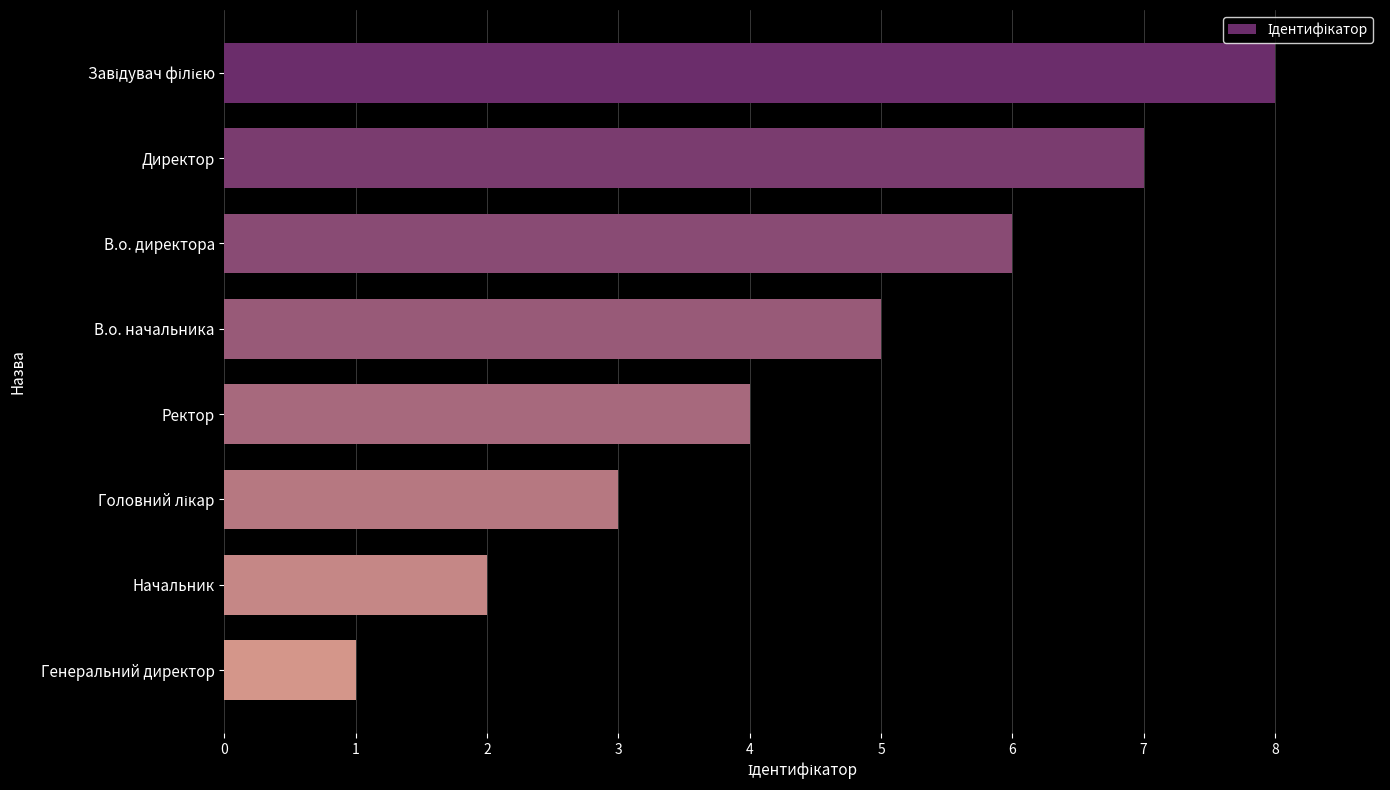

Approximately how many times larger is the value at В.о. директора compared to Ректор?

1.5